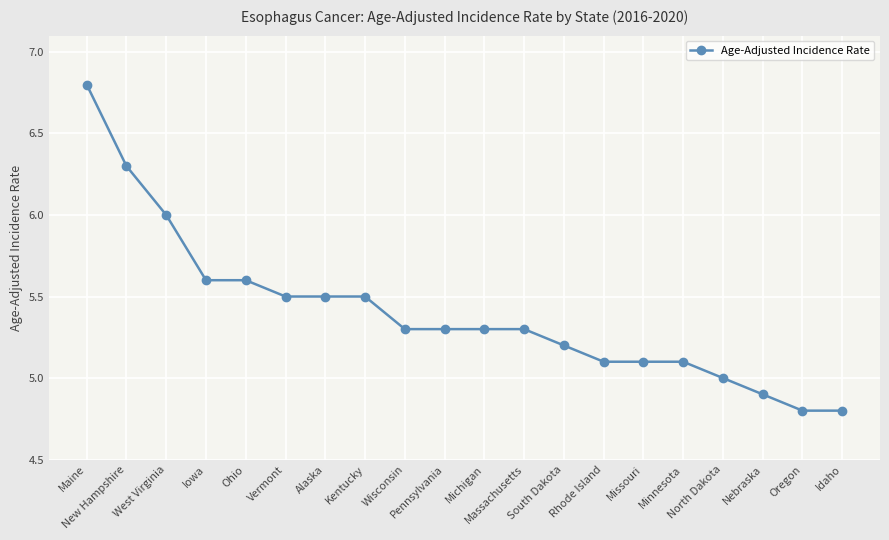

What is the value of the 2nd point from the left?

6.3